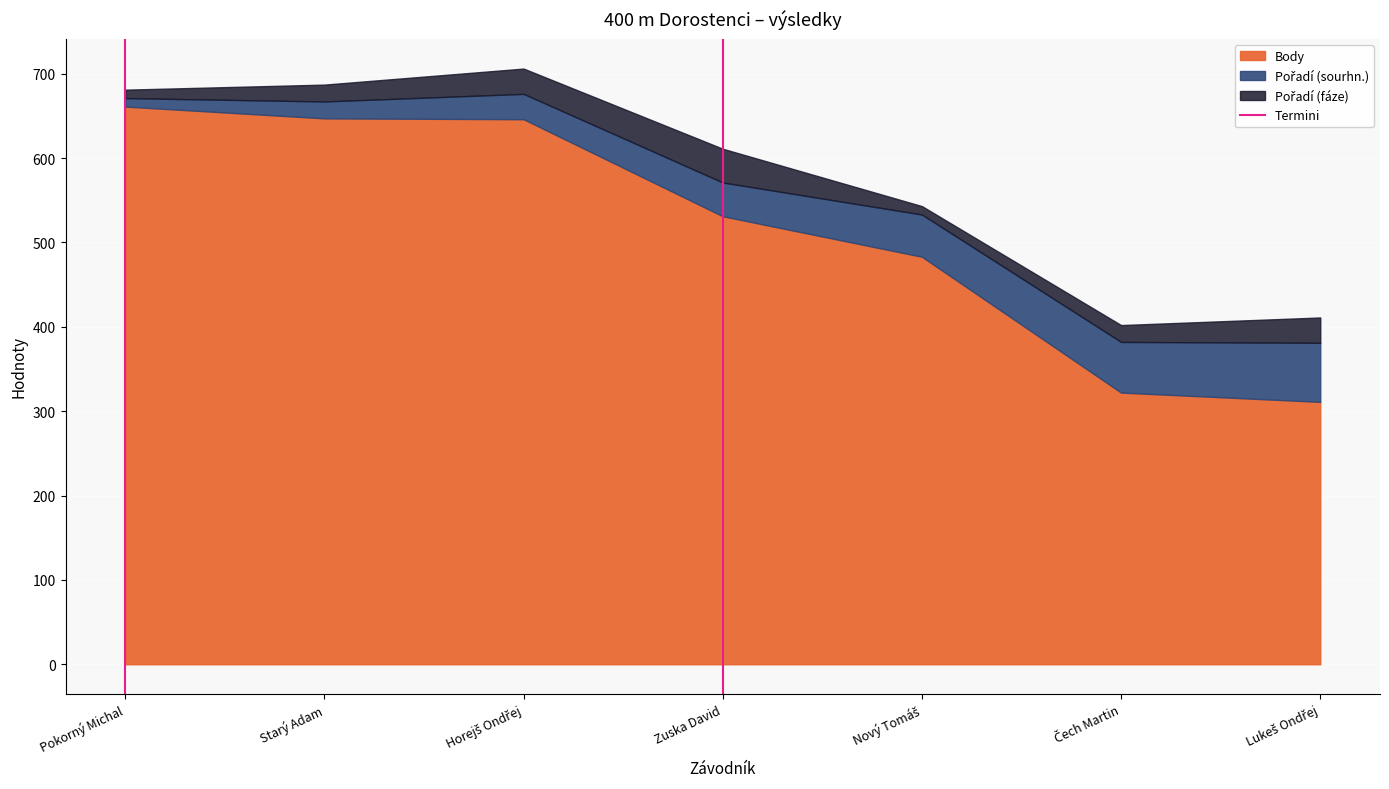

The Body series shows 151 at Pokorný Michal. True or false?

False